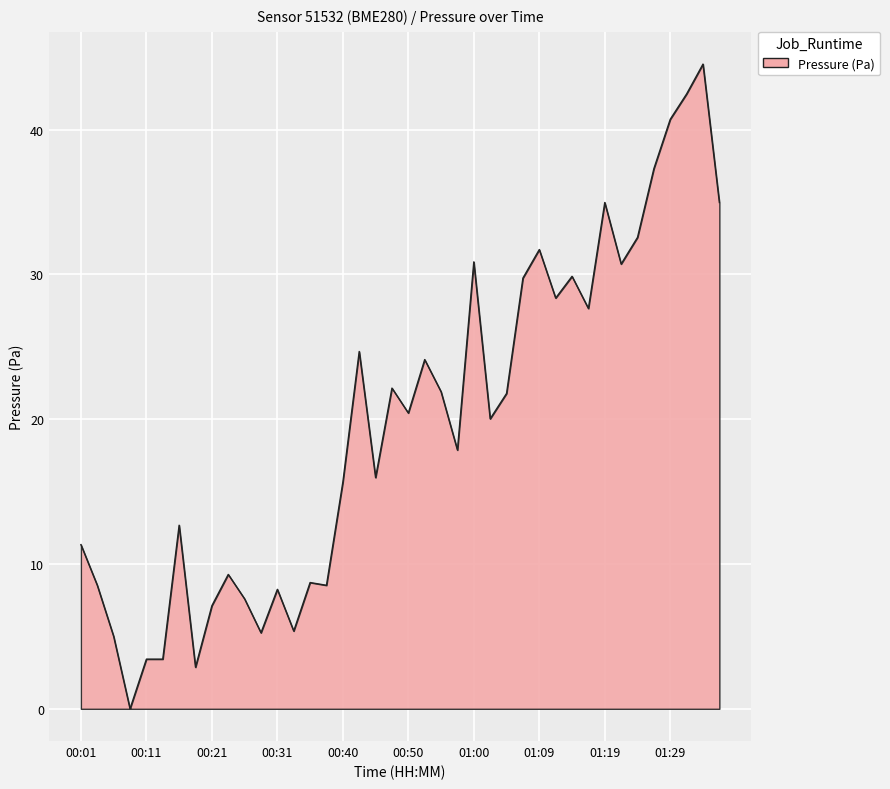

How many lines are shown in the chart?

1